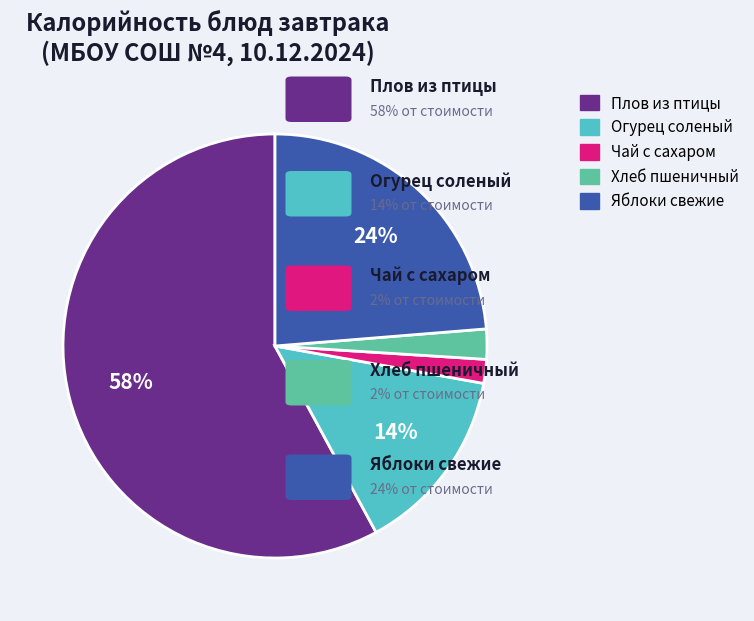

To the nearest percent, what portion does Плов из птицы represent?

58%